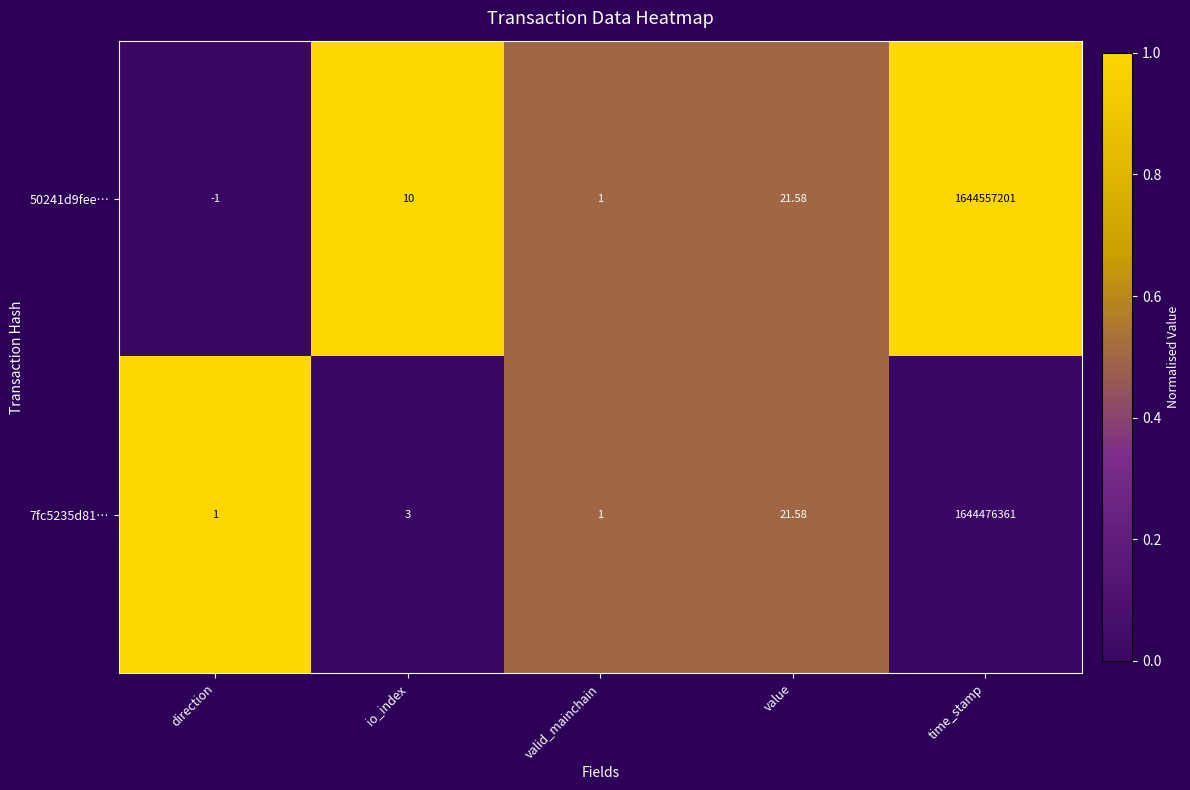

Which category has the highest value in the 7fc5235d81… series?

time_stamp